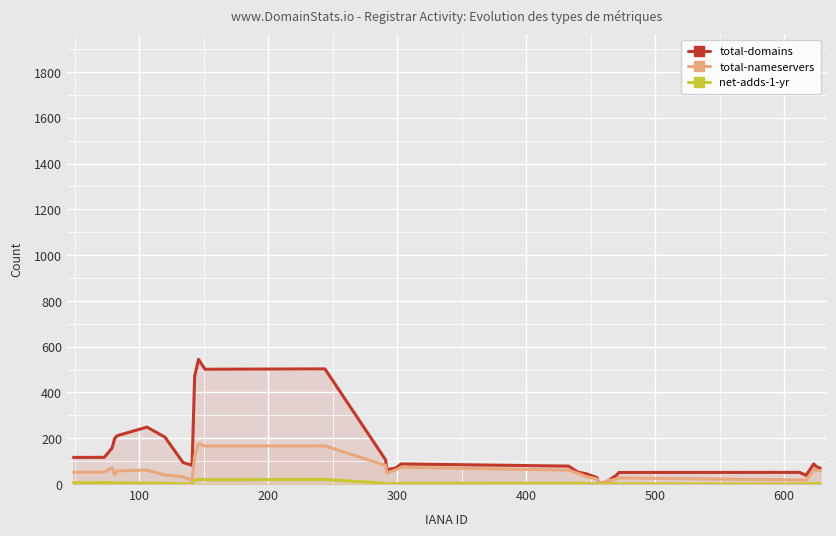

Rank the series by their maximum value, from lowest to highest.

net-adds-1-yr, total-nameservers, total-domains